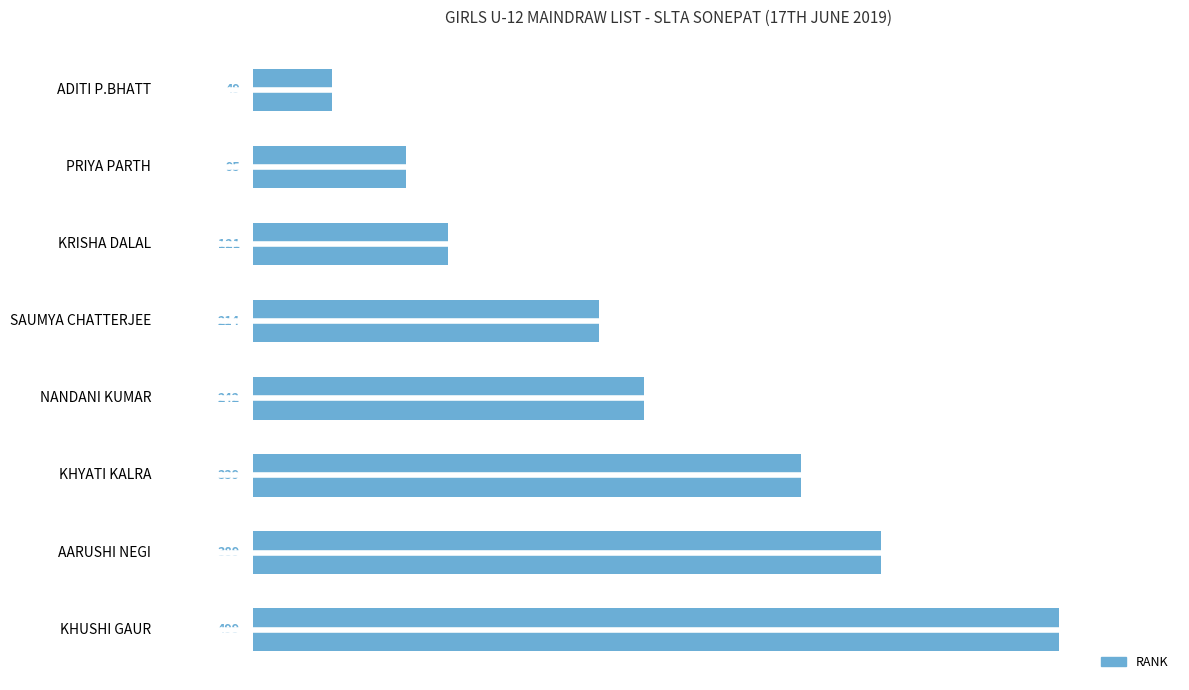

The chart shows a value of 121 at KRISHA DALAL. True or false?

True